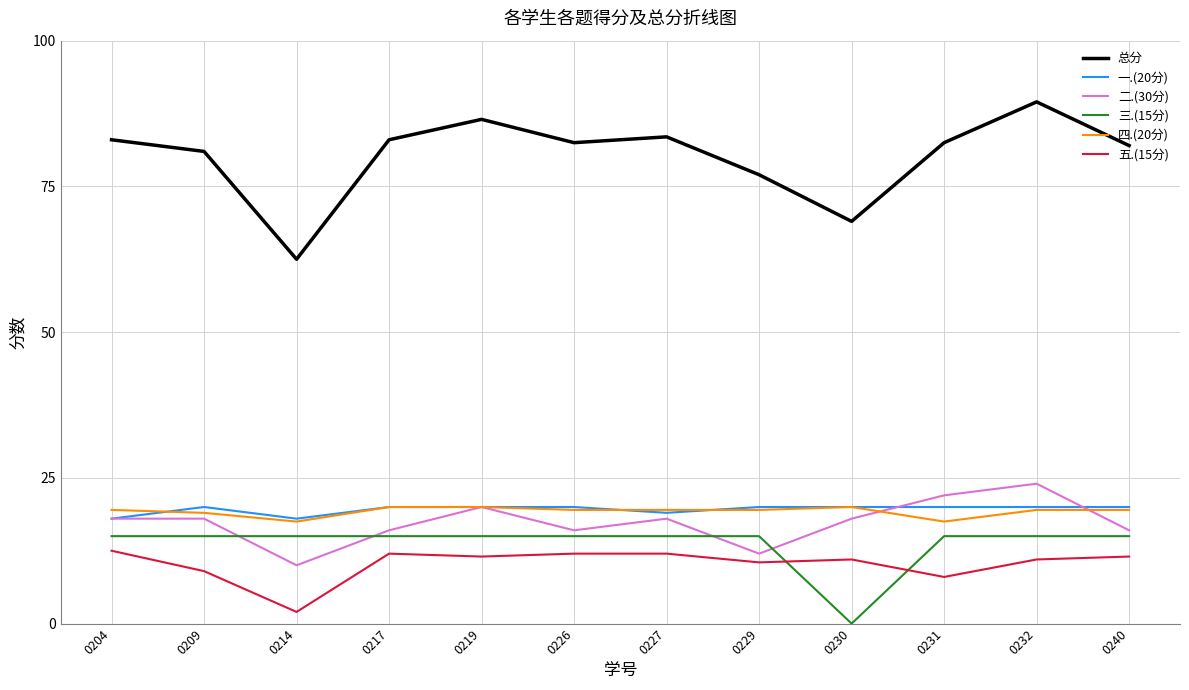

What is the maximum value shown in the chart?

89.5